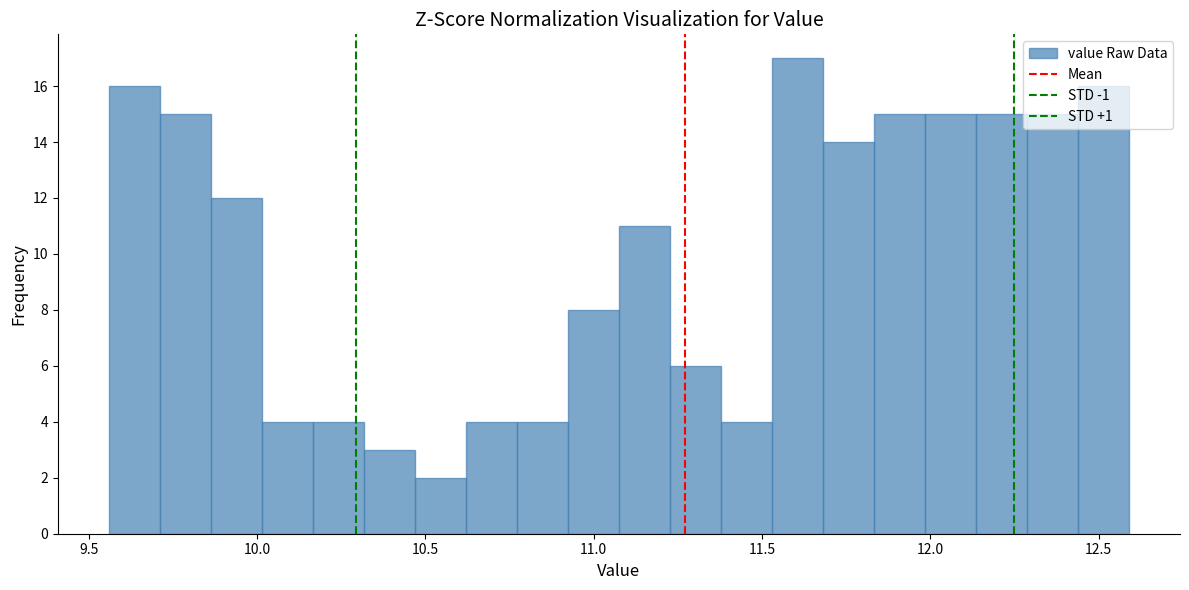

Around what value on the x-axis is the tallest bar? Give the approximate position of its centre, as read against the axis.

11.60